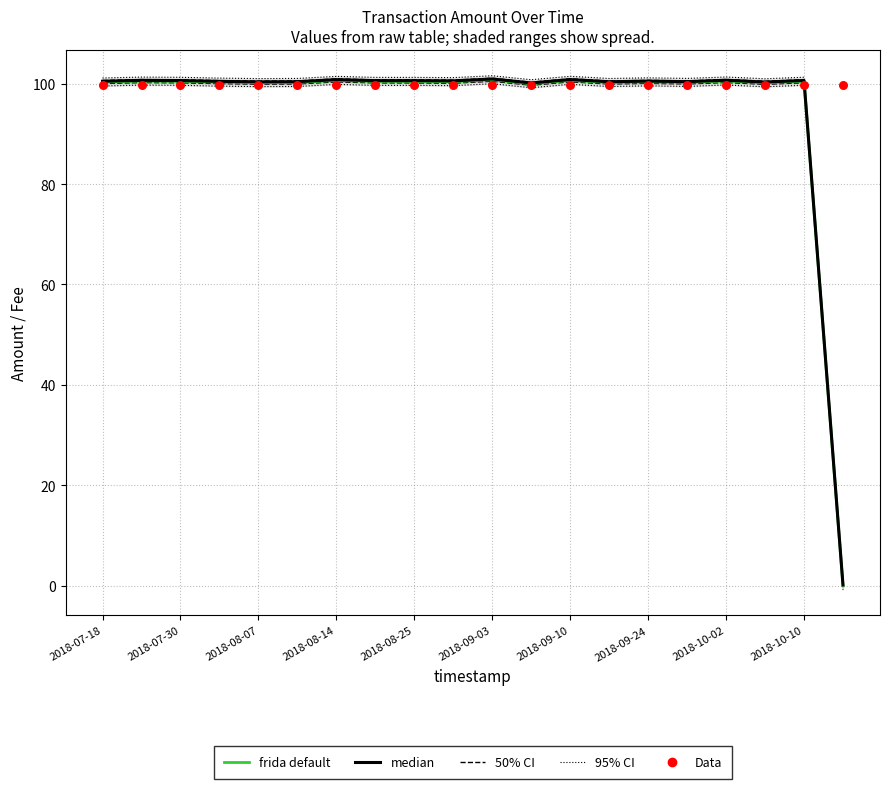

Which series reaches the minimum Y coordinate?

frida default